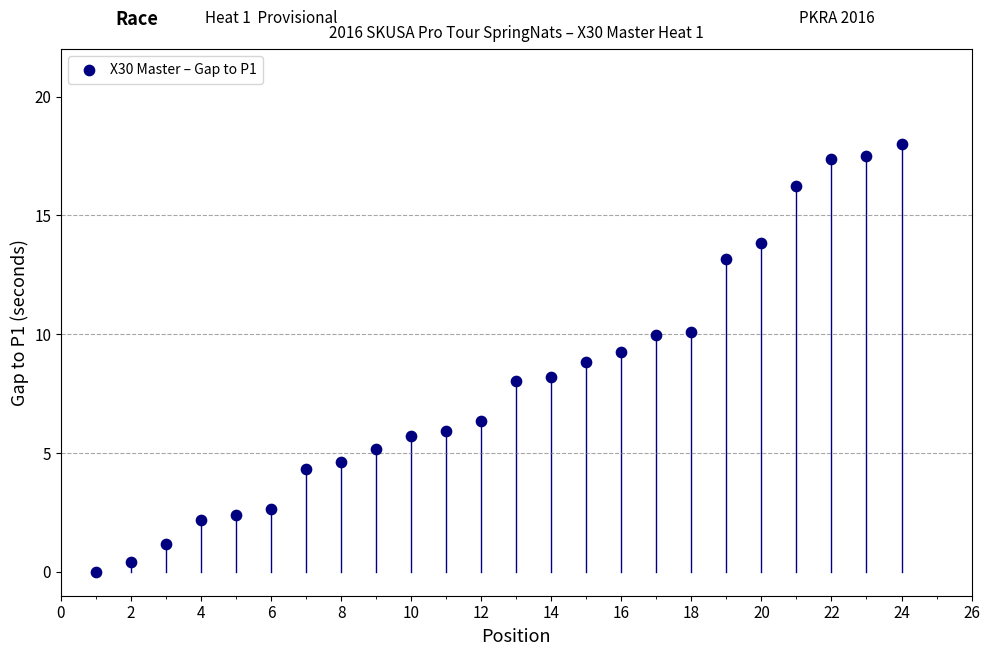

What is the range of X values (max minus min)?

23.0